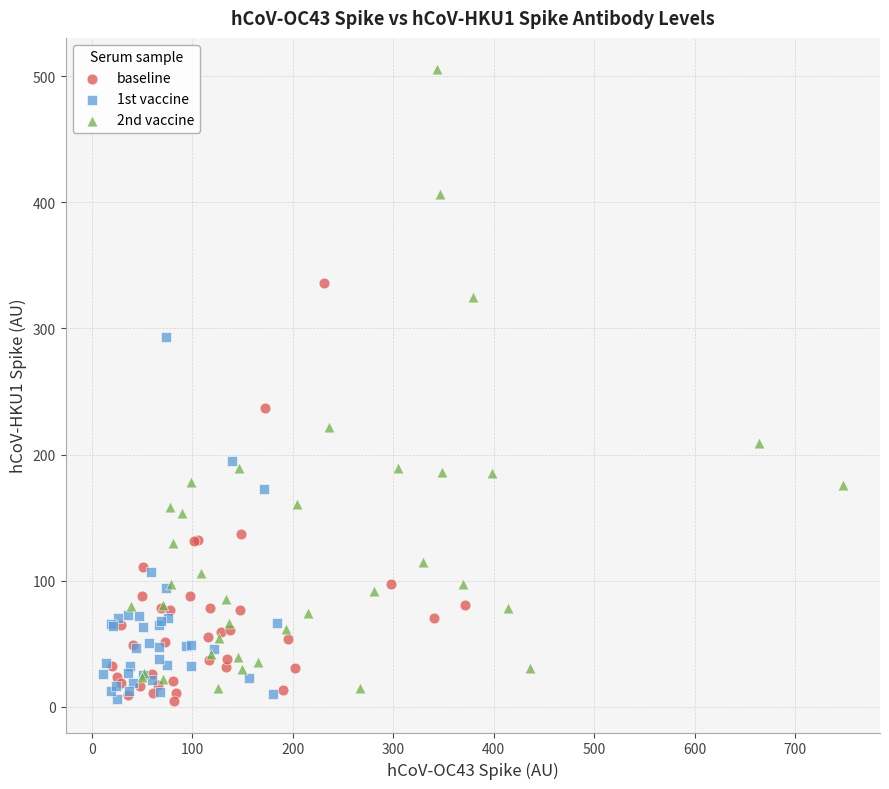

Which series has the largest Y range (max minus min)?

2nd vaccine